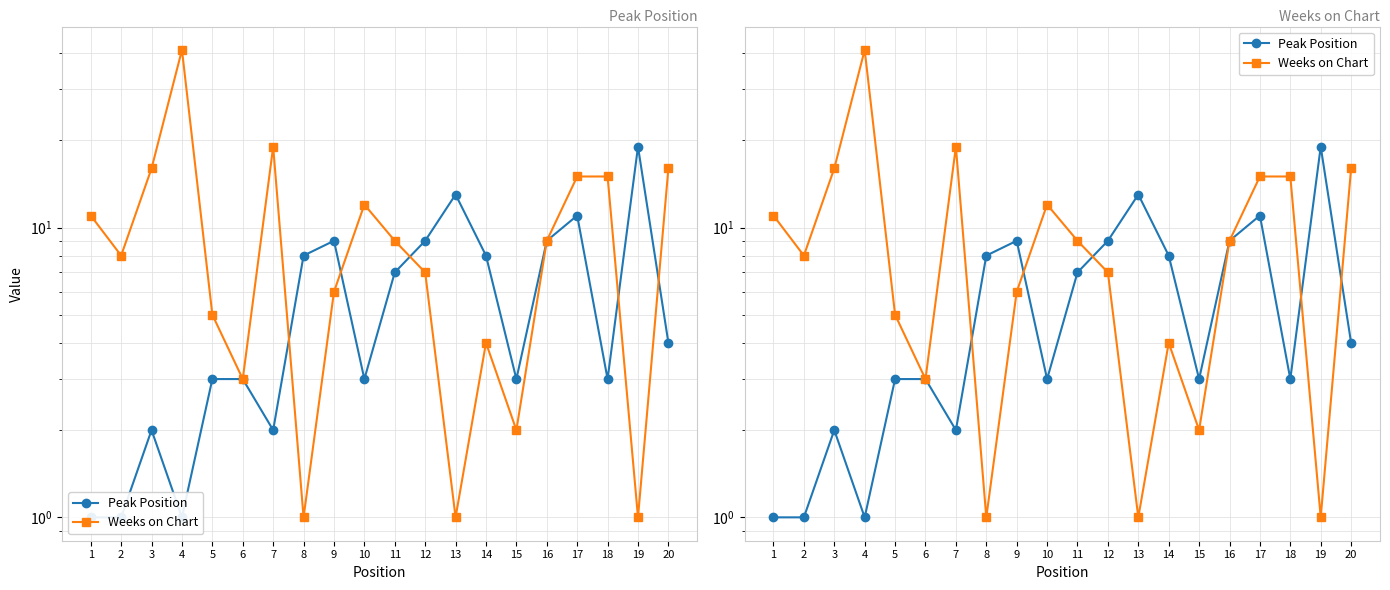

What is the value of the Peak Position point at the 11th from the left?

7